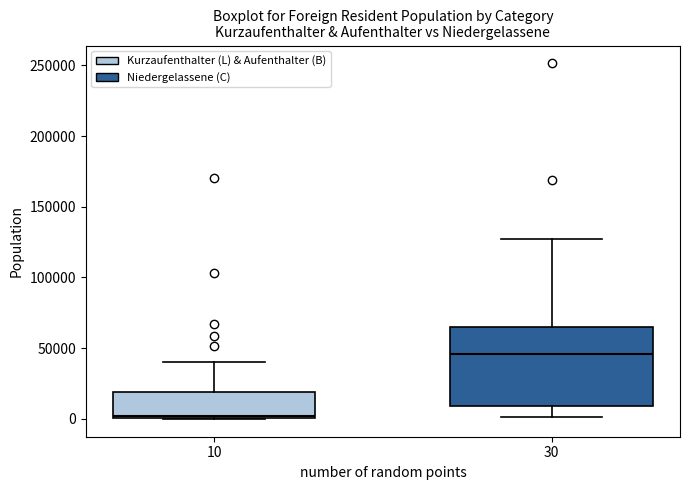

Reading left to right, transcribe this box plot: for each box, give where its median line is, the range the box spans, and where its two whiskers end, as read against the y-axis. The values are not printed on the chart, so give them approximately, as read against the axis.

10: median 0 (just above the box's lower edge), box 0 to 20000, whiskers 0 to 40000
30: median 45000, box 10000 to 65000, whiskers 0 to 125000